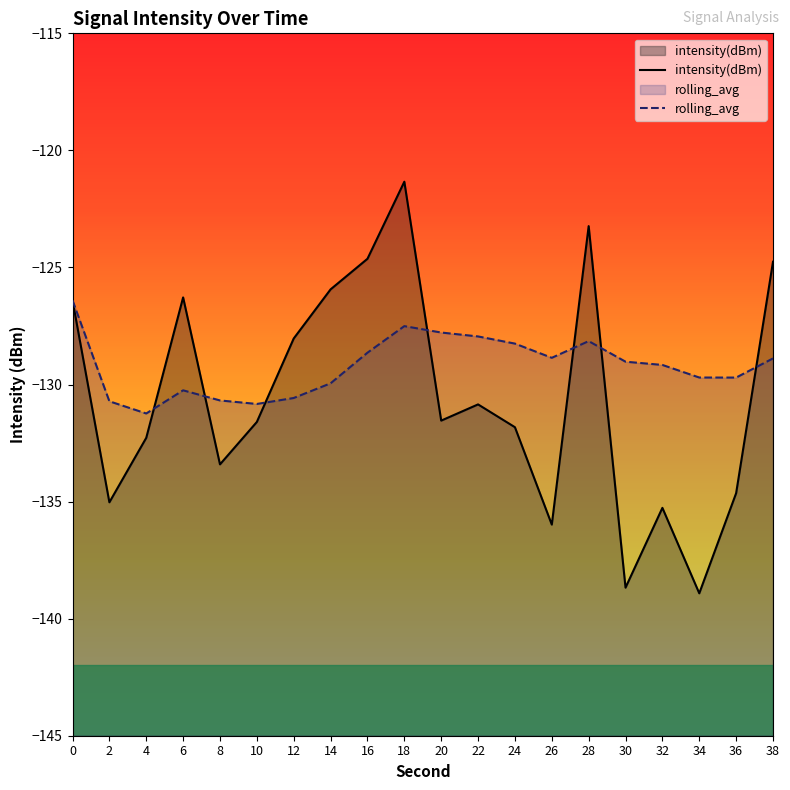

What value does the rolling_avg series have at 36?

-129.7